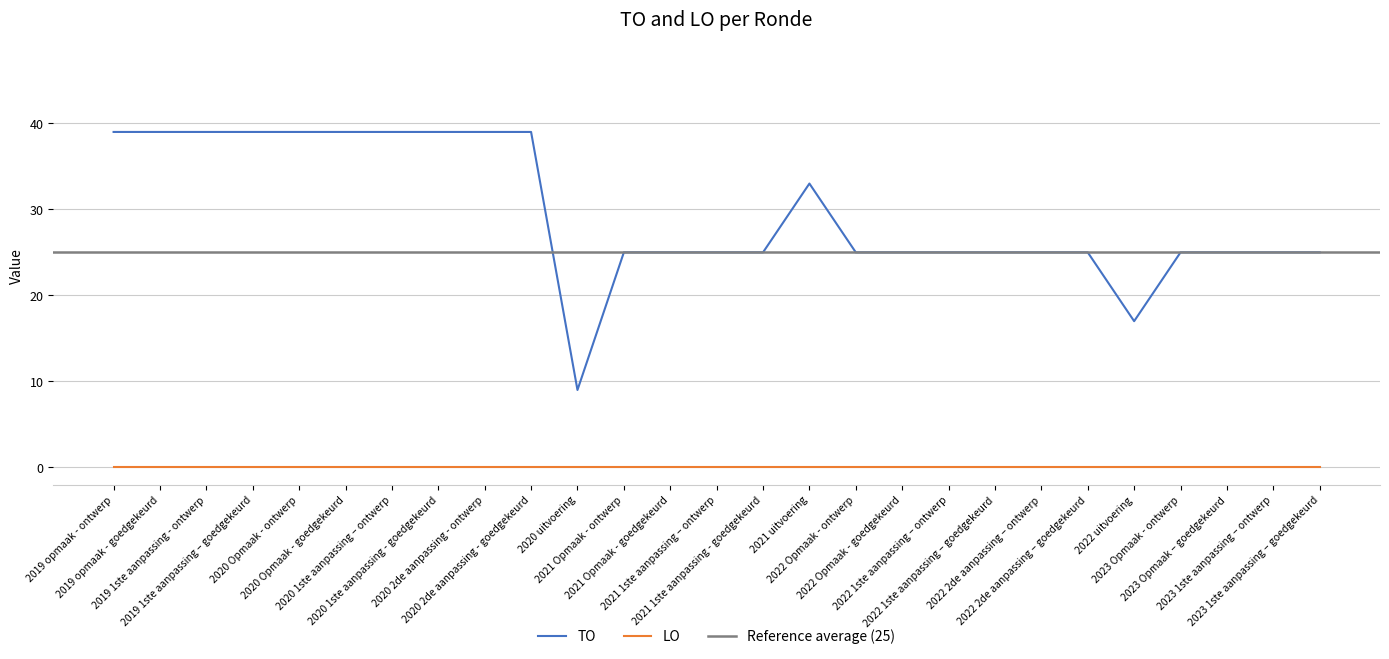

Reading left to right, transcribe all the data shown in this chart.

2019 opmaak - ontwerp=39	2019 opmaak - goedgekeurd=39	2019 1ste aanpassing - ontwerp=39	2019 1ste aanpassing – goedgekeurd=39	2020 Opmaak - ontwerp=39	2020 Opmaak - goedgekeurd=39	2020 1ste aanpassing – ontwerp=39	2020 1ste aanpassing - goedgekeurd=39	2020 2de aanpassing - ontwerp=39	2020 2de aanpassing - goedgekeurd=39	2020 uitvoering=9	2021 Opmaak - ontwerp=25	2021 Opmaak - goedgekeurd=25	2021 1ste aanpassing – ontwerp=25	2021 1ste aanpassing - goedgekeurd=25	2021 uitvoering=33	2022 Opmaak - ontwerp=25	2022 Opmaak - goedgekeurd=25	2022 1ste aanpassing – ontwerp=25	2022 1ste aanpassing – goedgekeurd=25	2022 2de aanpassing – ontwerp=25	2022 2de aanpassing – goedgekeurd=25	2022 uitvoering=17	2023 Opmaak - ontwerp=25	2023 Opmaak – goedgekeurd=25	2023 1ste aanpassing – ontwerp=25	2023 1ste aanpassing – goedgekeurd=25